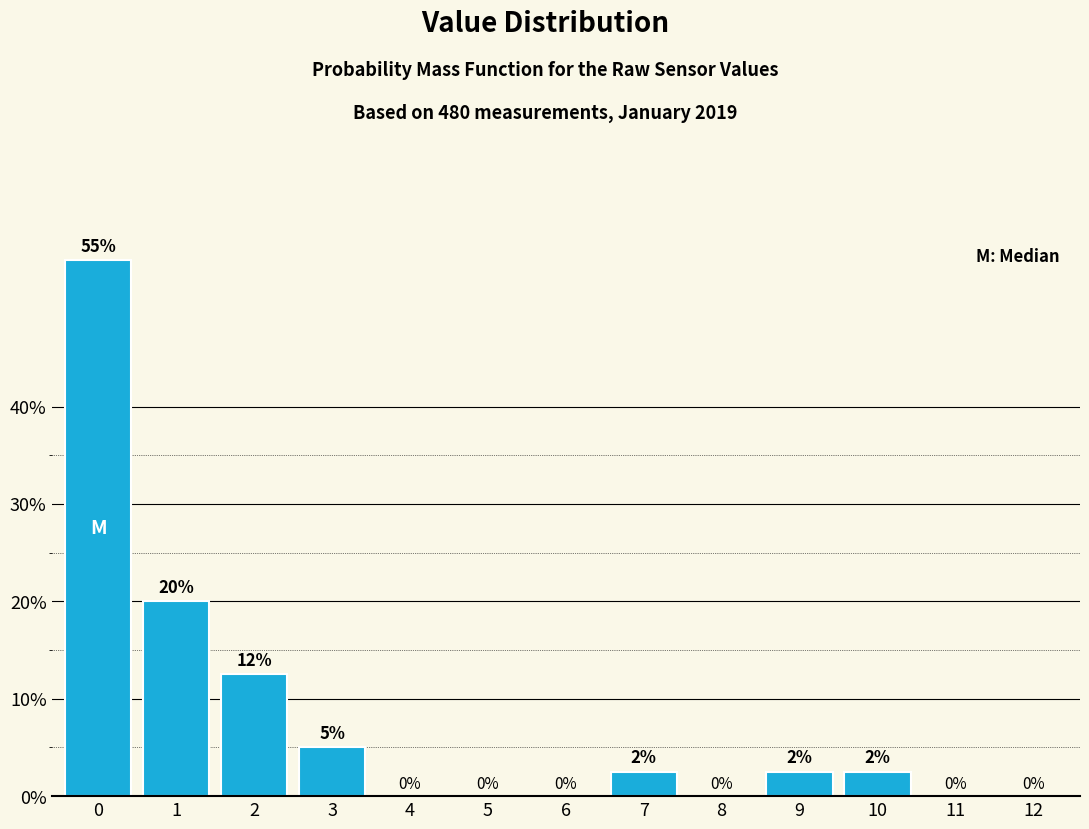

What is the maximum value shown in the chart?

55.0